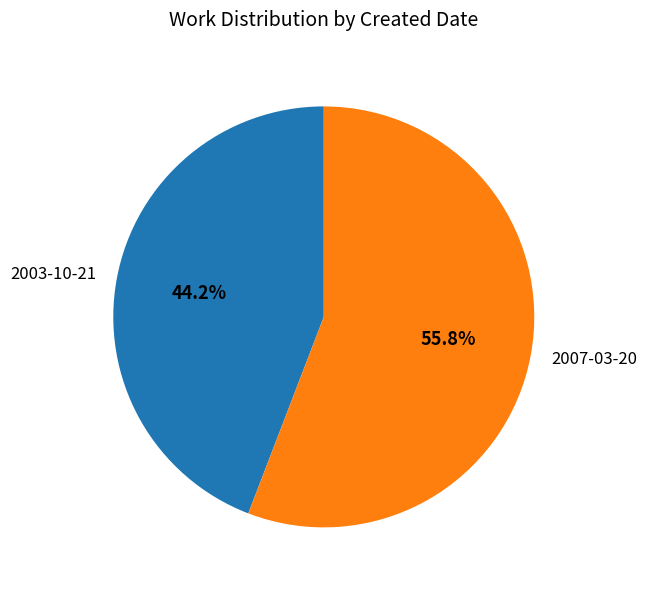

Is there a majority slice in this chart?

Yes